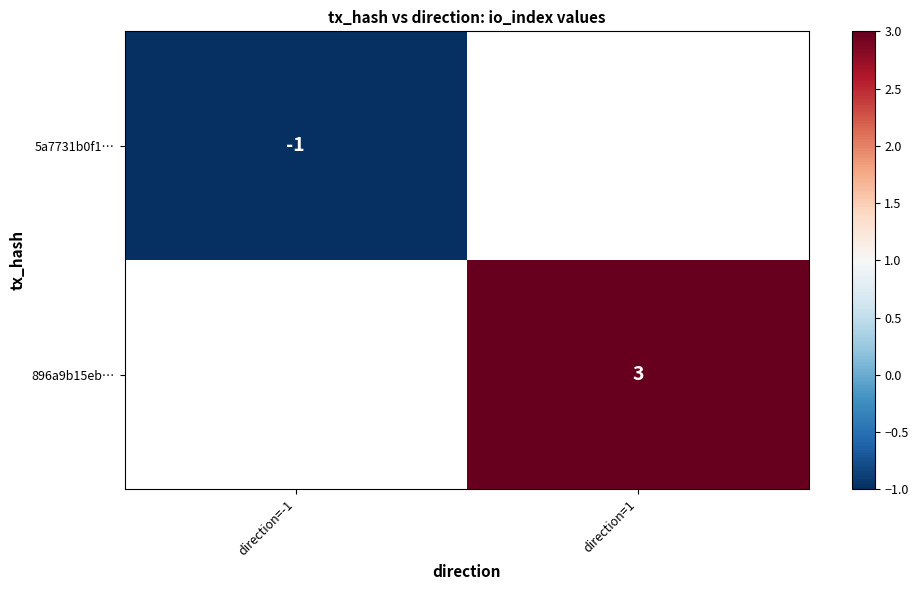

Is the value of 896a9b15eb… at direction=1 greater than the value of 5a7731b0f1… at direction=-1?

Yes